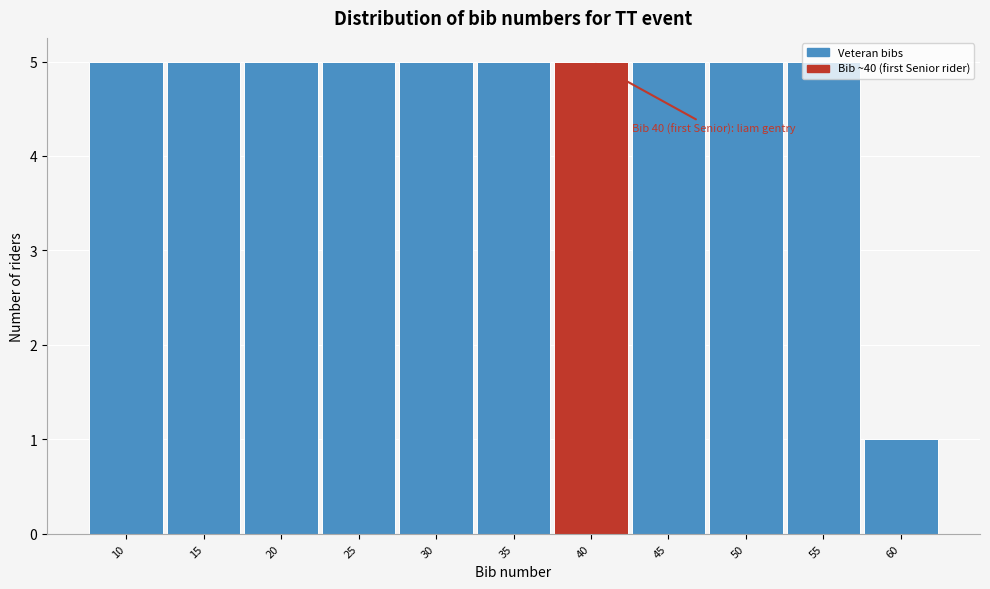

What is the difference between the second highest and minimum values?

4